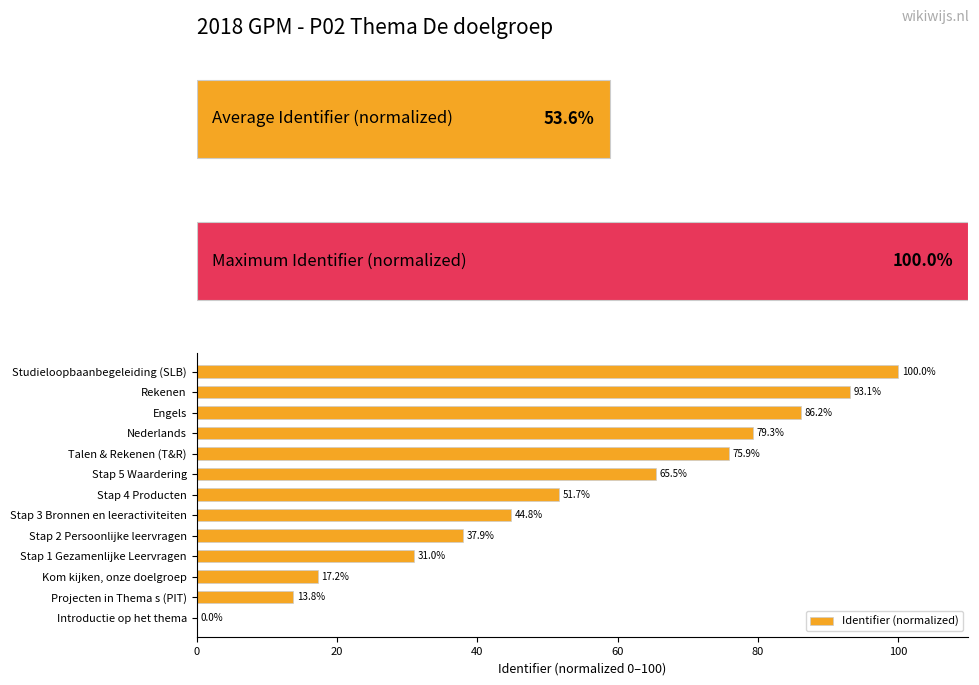

What is the sum of the Identifier (normalized) values at Stap 1 Gezamenlijke Leervragen and Talen & Rekenen (T&R)?

106.9